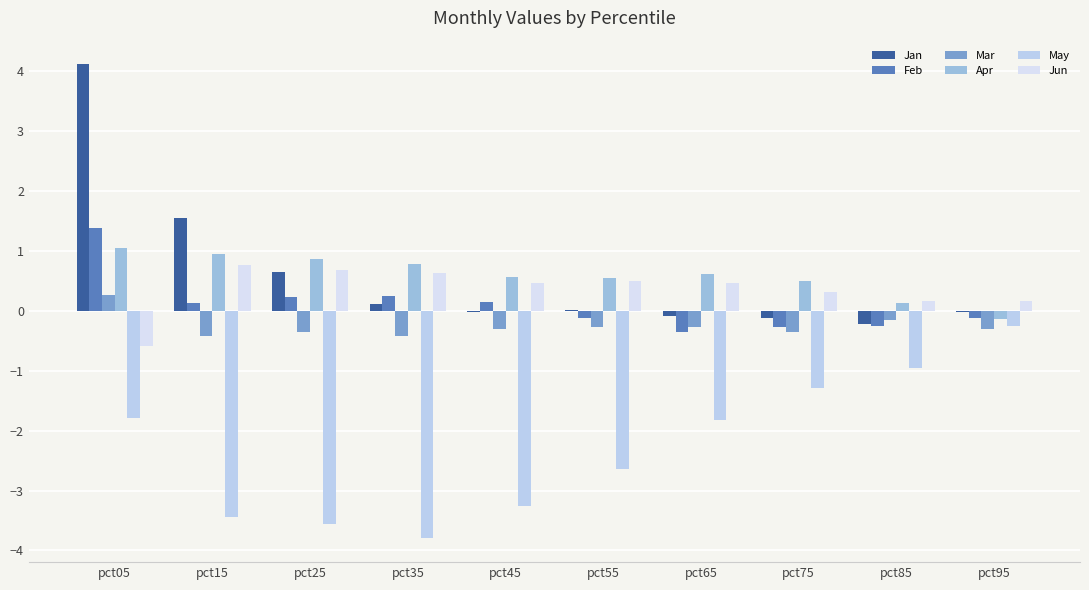

Is it true that Jan equals 0.0 at pct55?

True